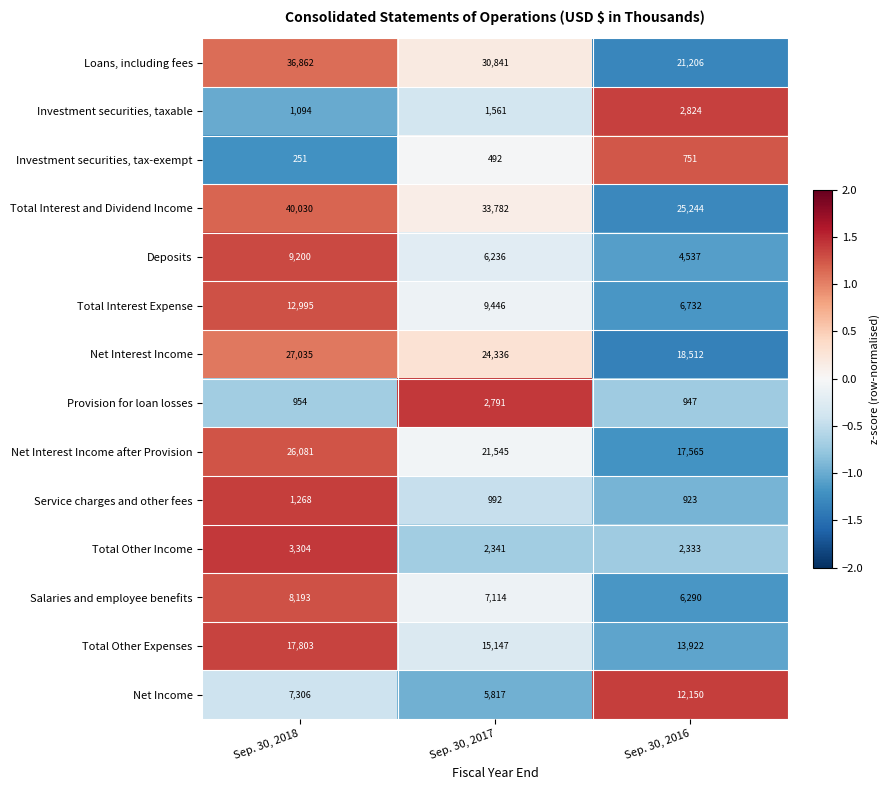

What is the difference between the maximum and minimum values in the Total Other Expenses series?

3881